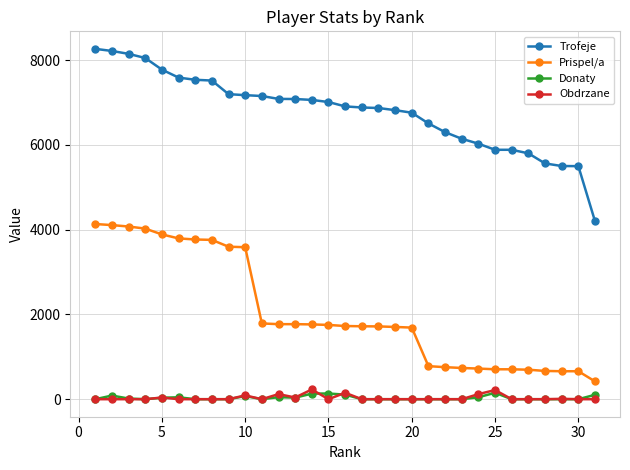

What is the highest value of the Prispel/a series?

4134